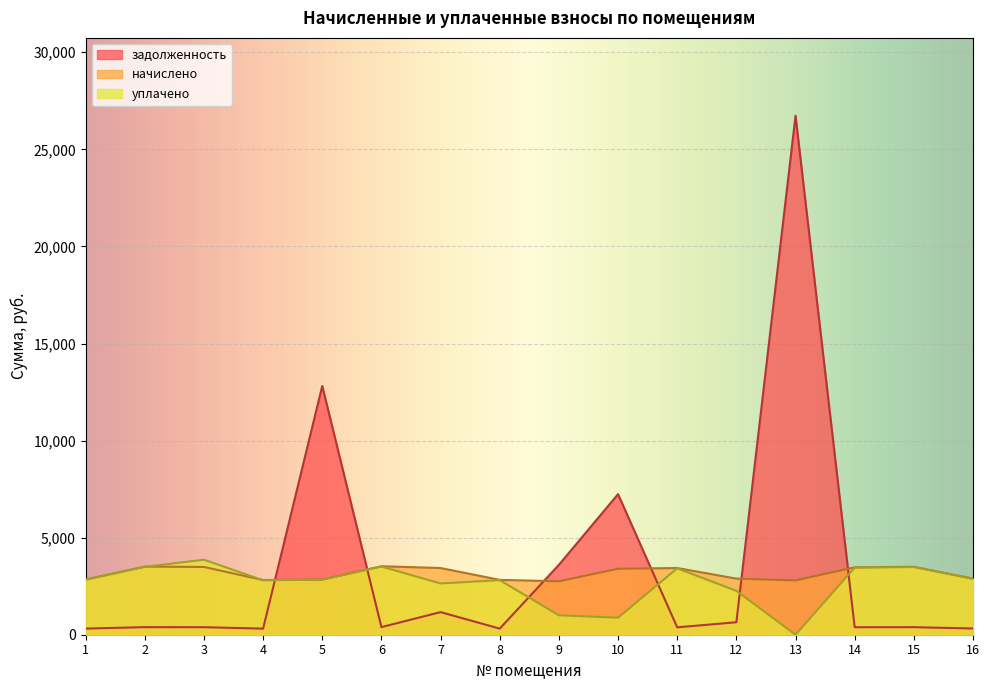

How many data points does each series have?

16